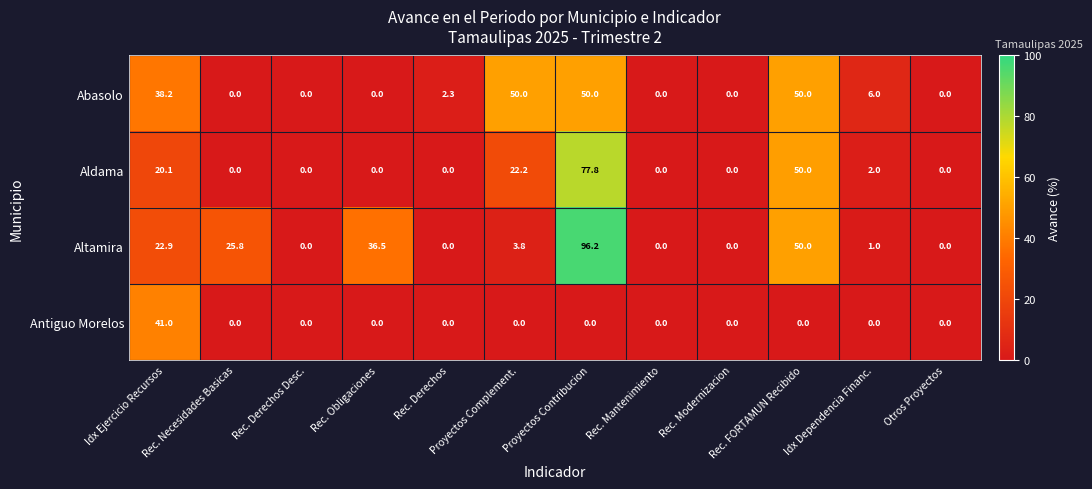

Between Proyectos Complement. and Proyectos Contribucion, which series saw the biggest shift?

Altamira